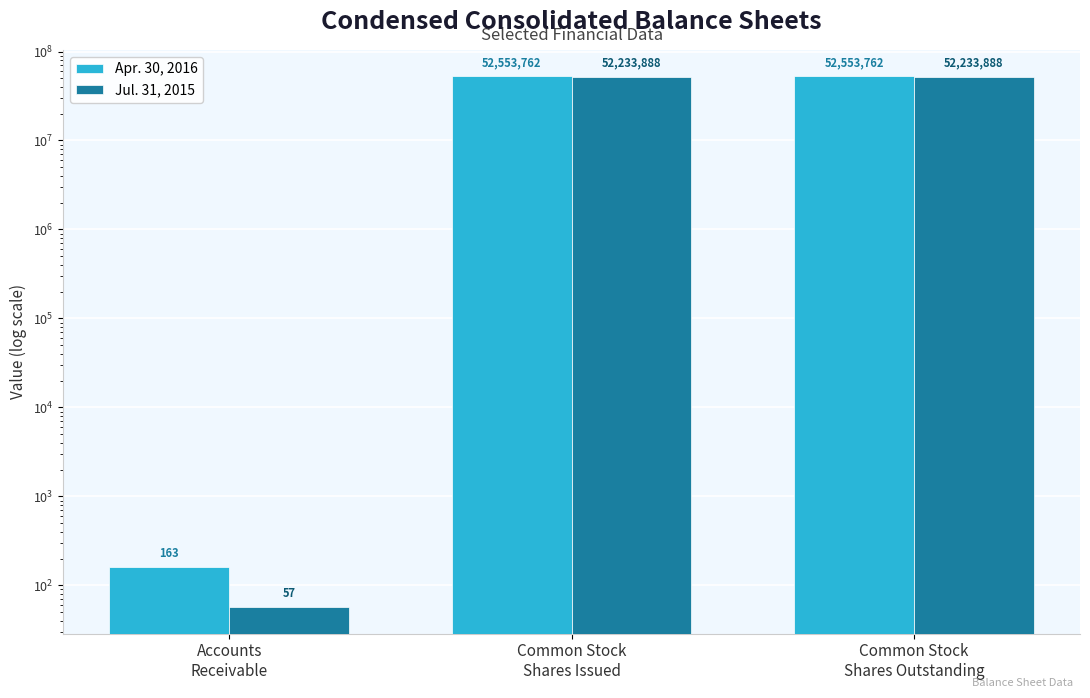

What is the sum of all Apr. 30, 2016 values?

105107687